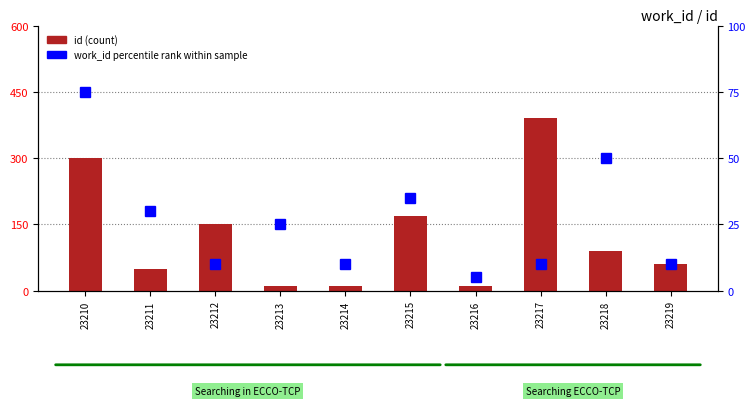

Reading right to left, what are all the values shown in this chart?

id (count): 60	90	390	10	170	10	10	150	50	300
work_id percentile rank: 10	50	10	5	35	10	25	10	30	75